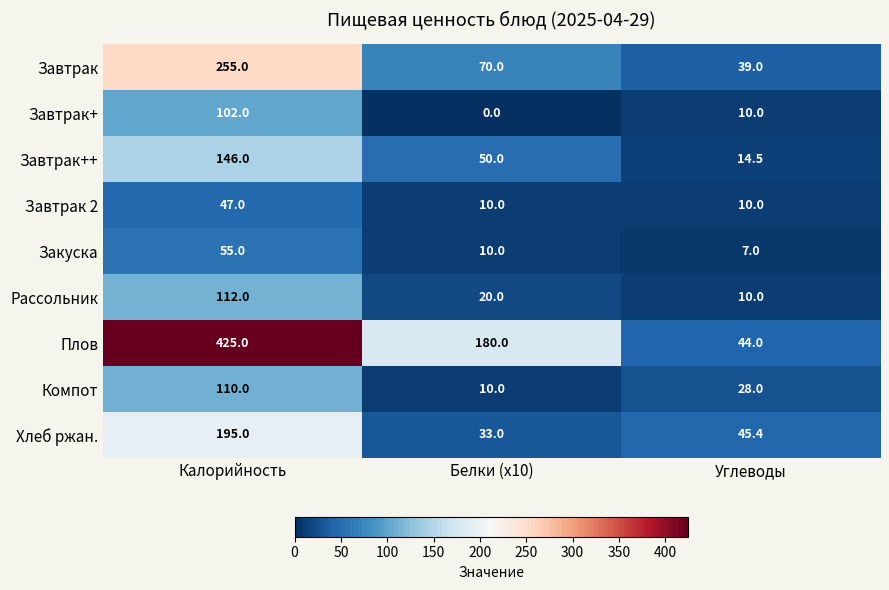

At which category does the chart reach its peak across all series?

Калорийность